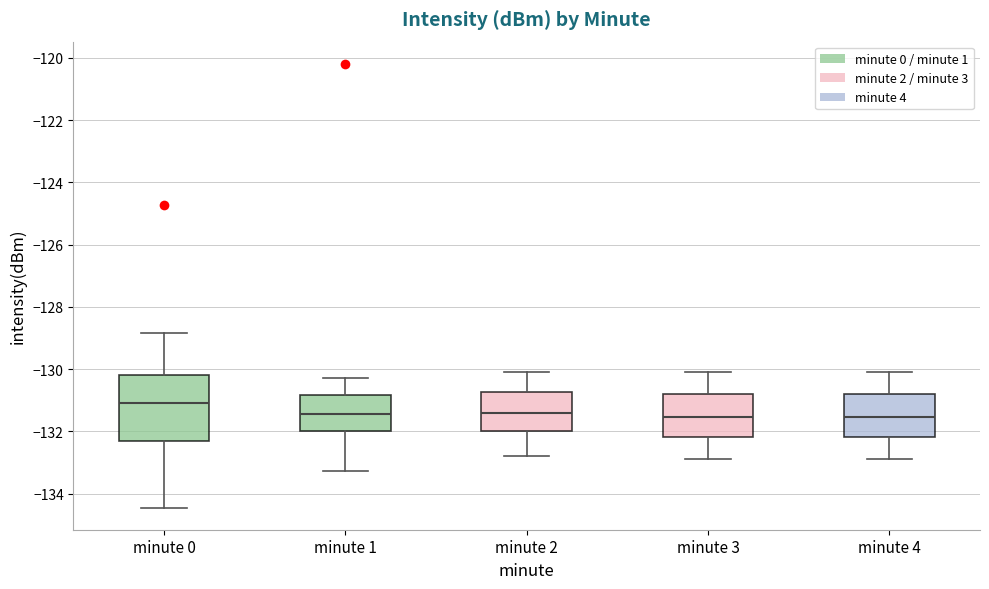

Where does the upper whisker of the box for minute 0 end on the y-axis? The values are not printed on the chart, so give them approximately, as read against the axis.

-128.8